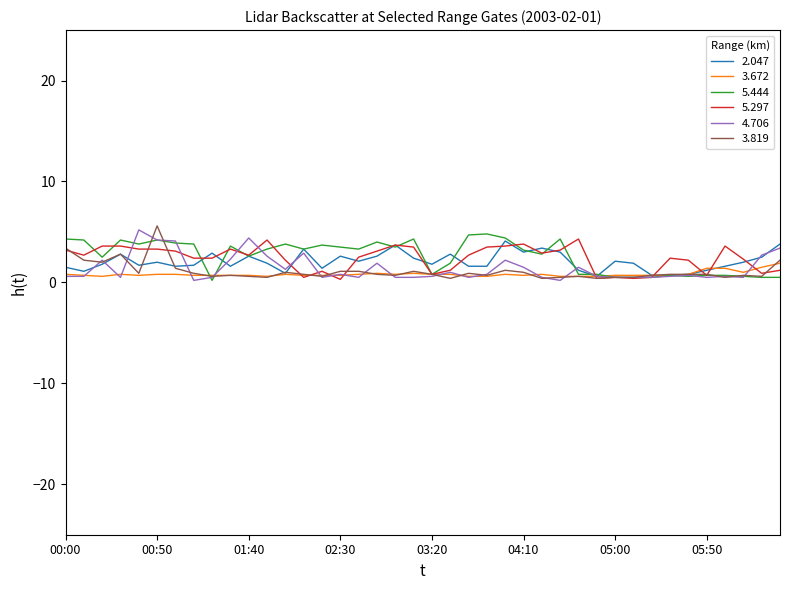

Count the number of categories in the chart.

40